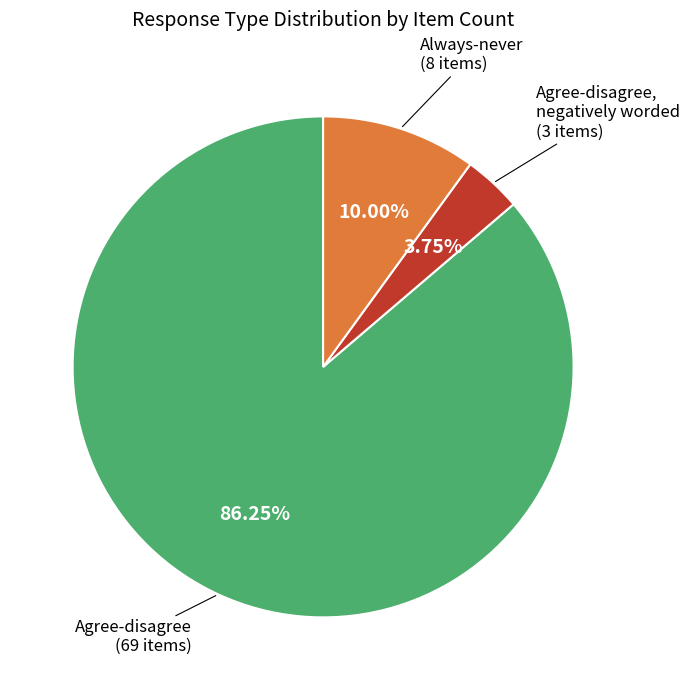

Does any single category account for the majority?

Yes